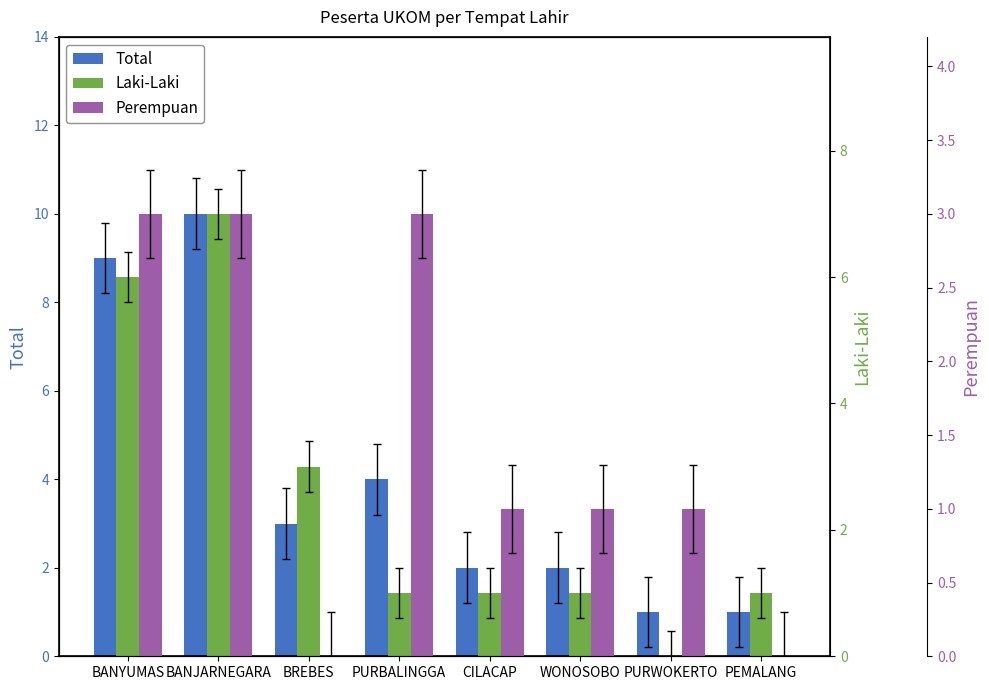

Which category has the lowest value in the Perempuan series?

BREBES